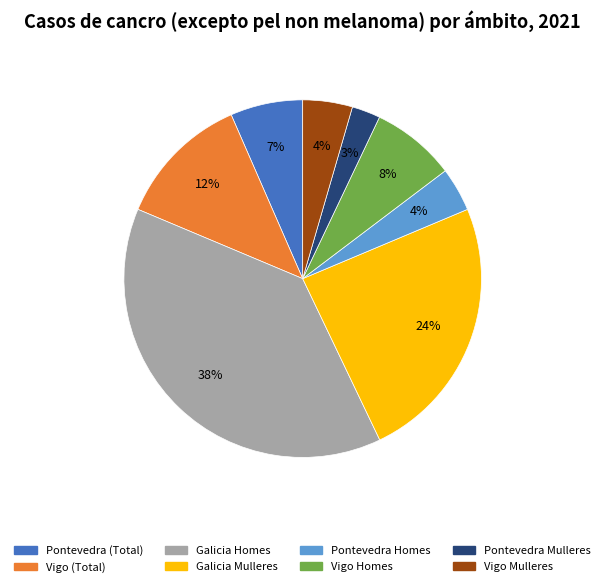

To the nearest percent, what is the average slice percentage?

12%